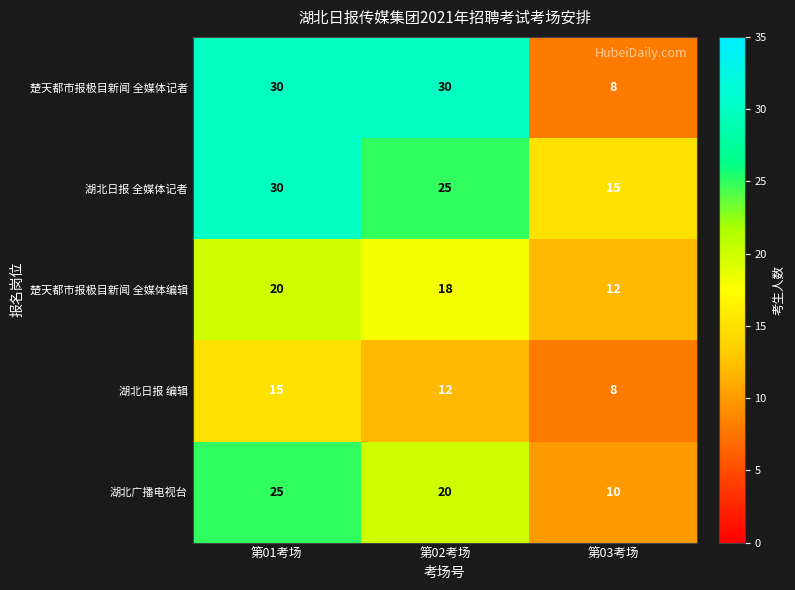

Is it true that 湖北日报 编辑 equals 8 at 第03考场?

True